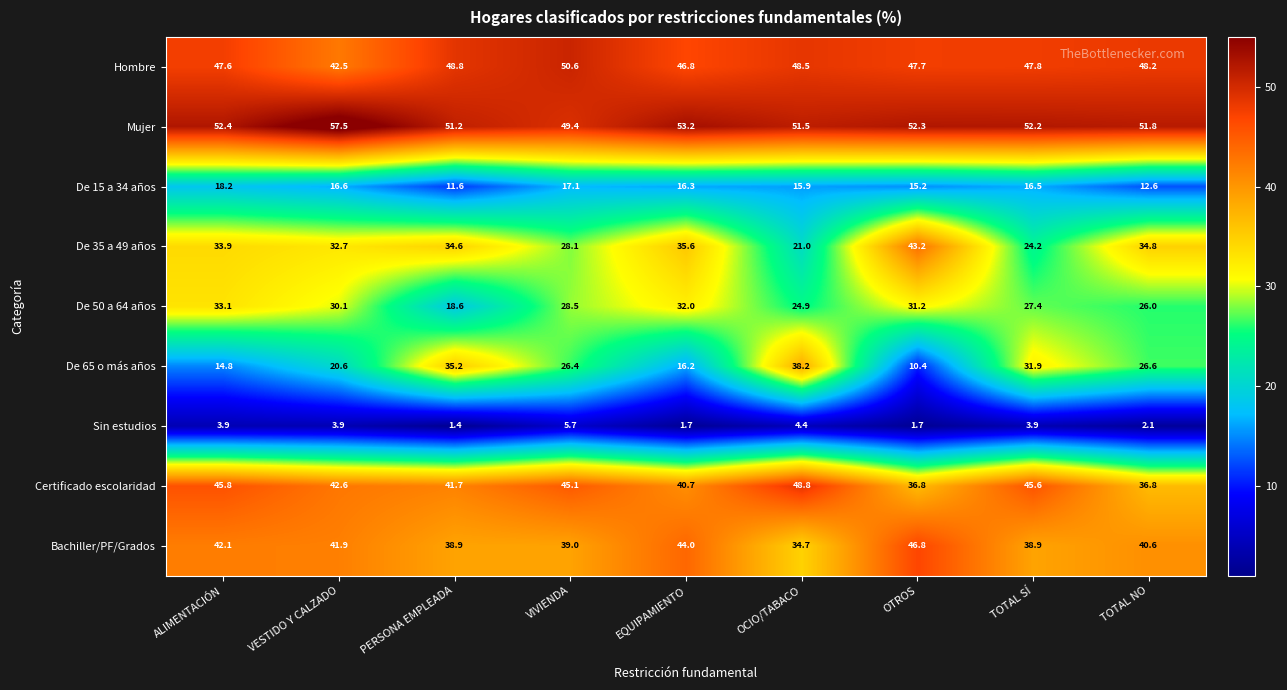

What is the highest value of the De 50 a 64 años series?

33.1